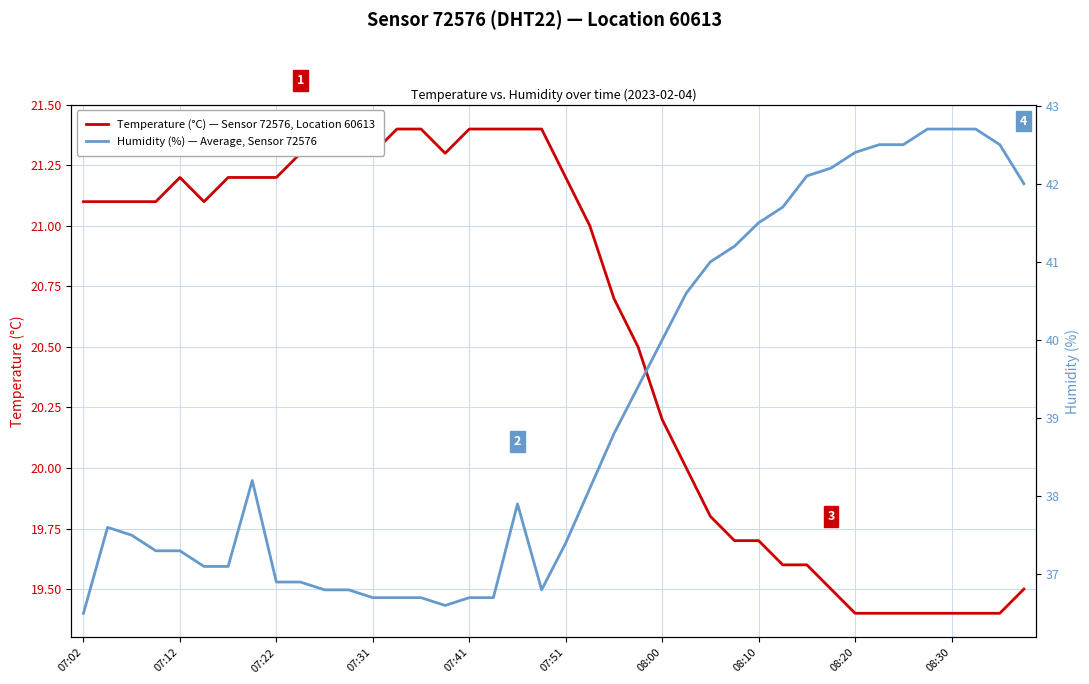

What is the highest value of the Temperature (°C) — Sensor 72576, Location 60613 series?

21.4